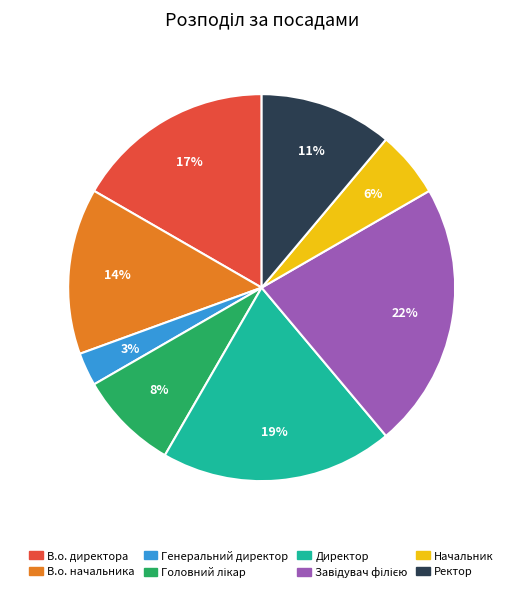

Which has a higher value, Начальник or В.о. директора?

В.о. директора